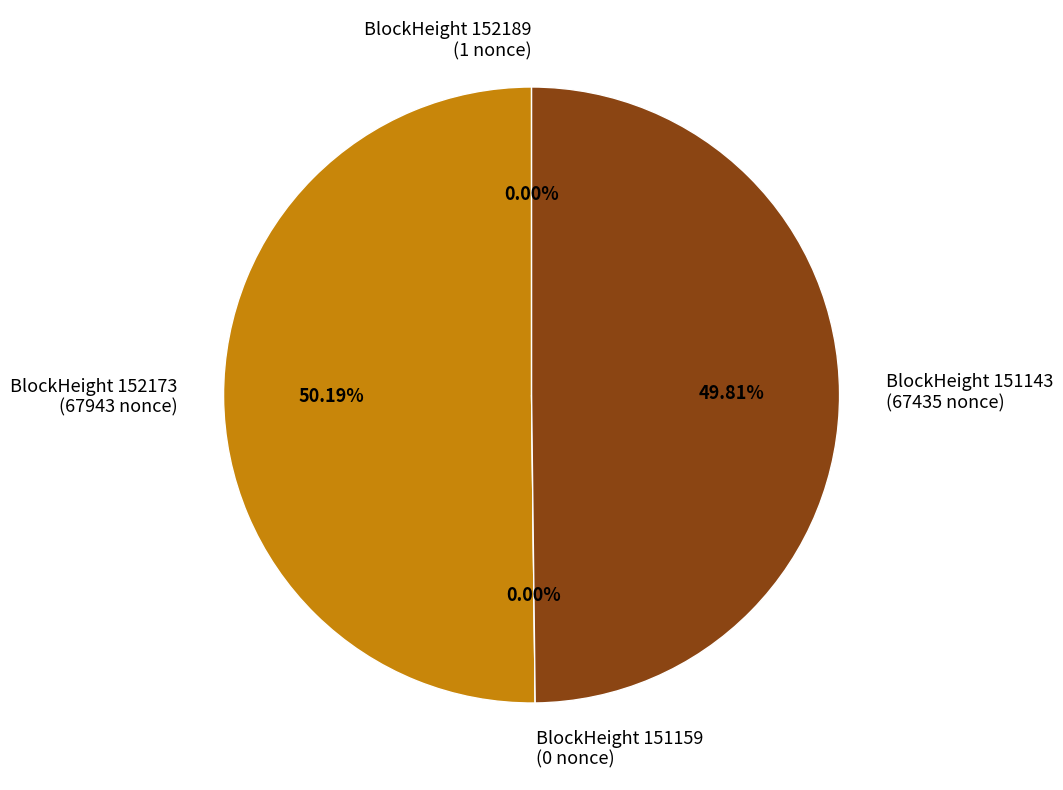

Do 151159 and 152189 together represent more than half of the pie?

No